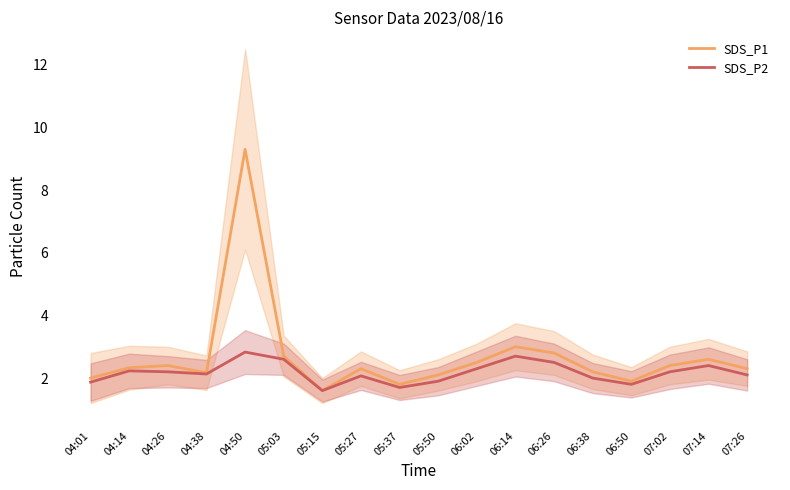

List the series in order of their overall mean, highest first.

SDS_P1, SDS_P2